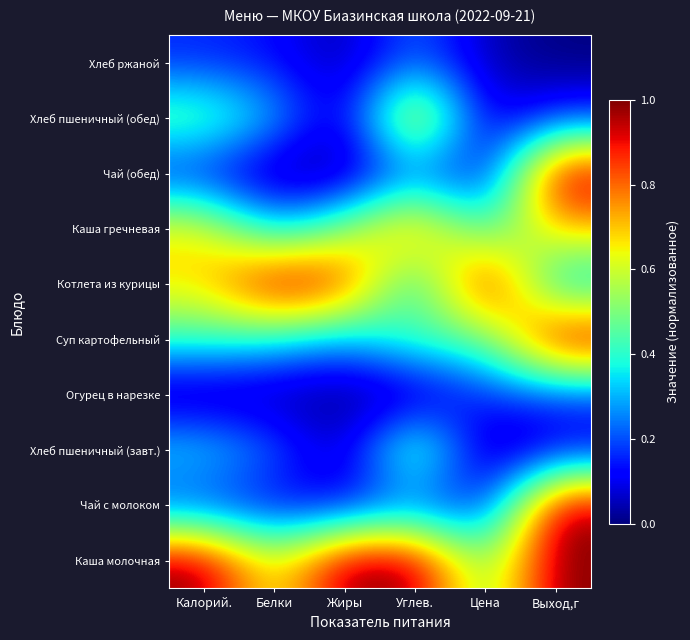

How many distinct data groups are displayed?

10